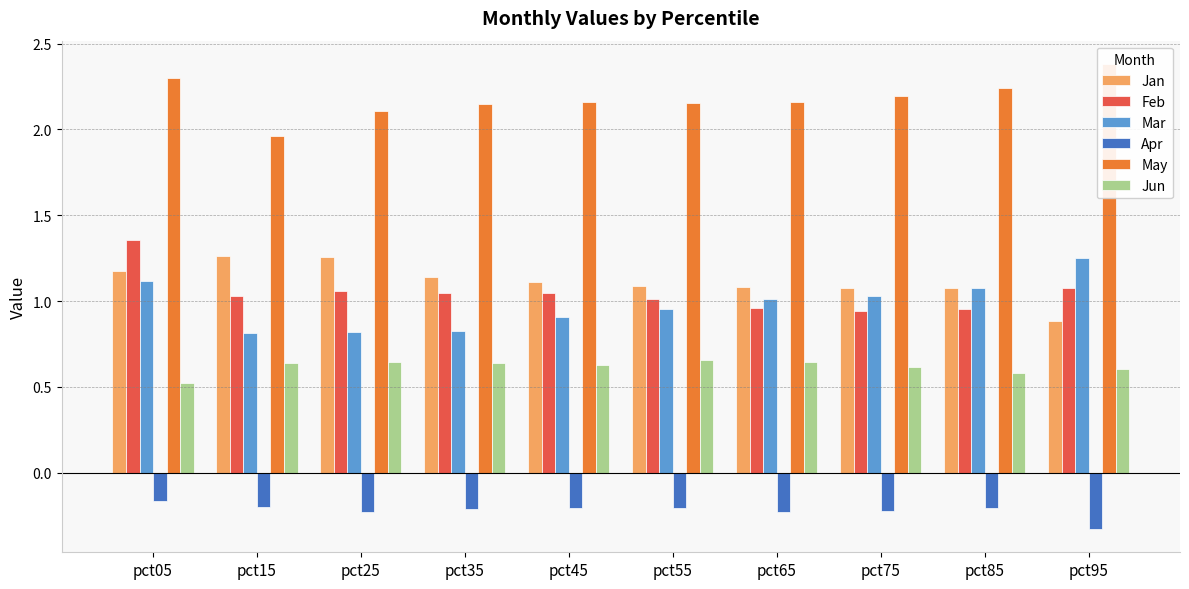

What is the difference between the maximum and minimum values in the May series?

0.4